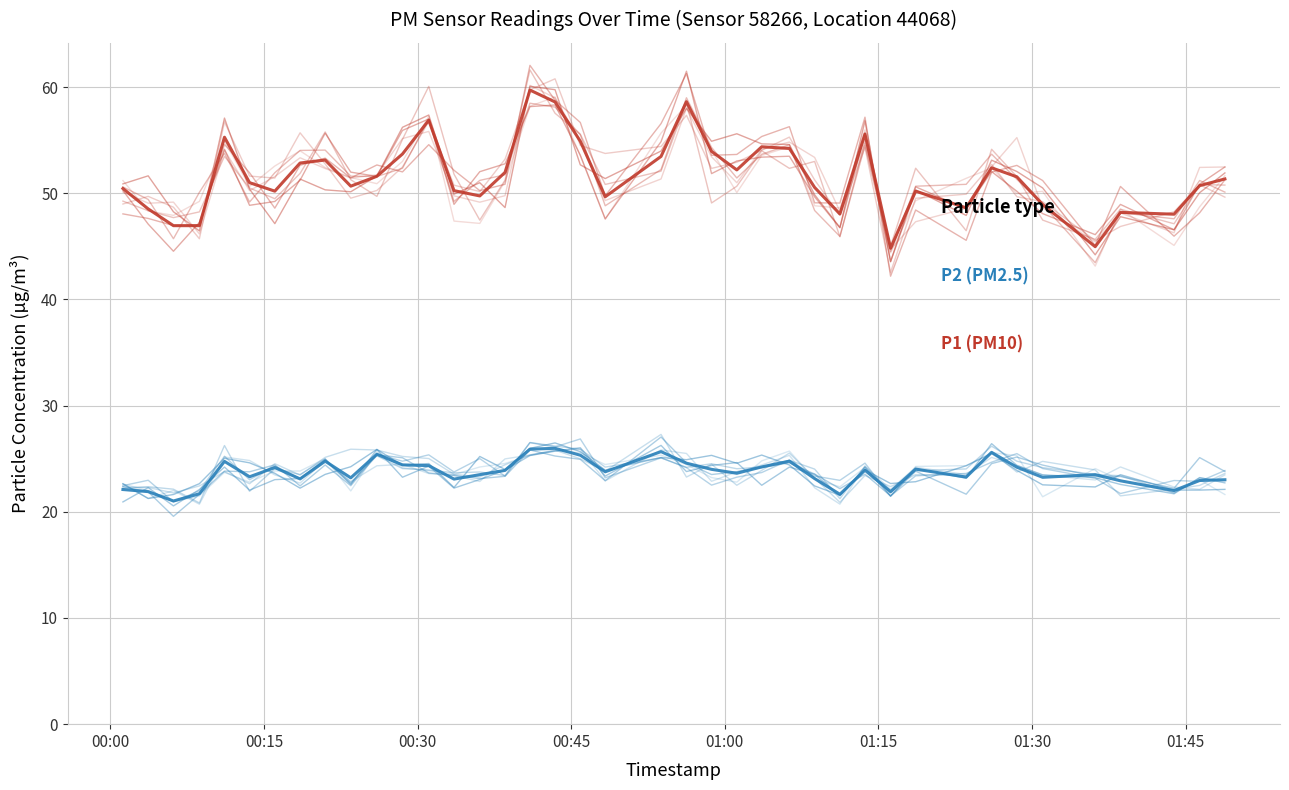

Is it true that P1 (PM10) equals 63.9 at 34?

False